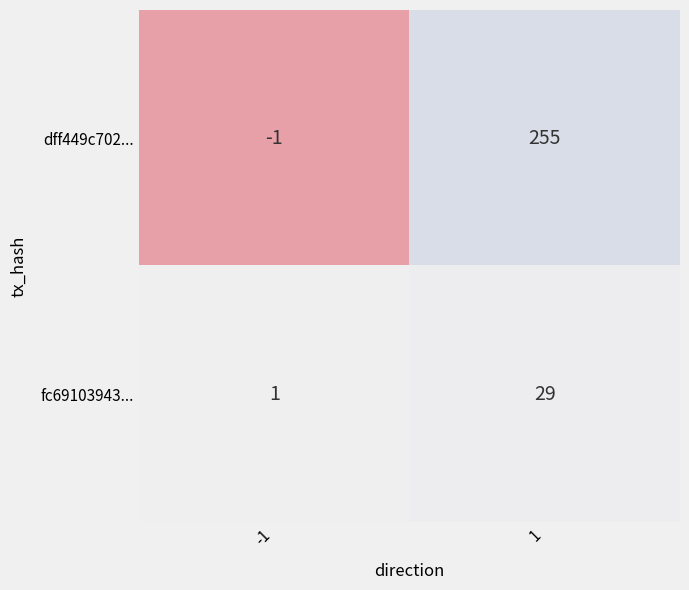

Reading right to left, list all the values displayed in this chart.

dff449c702...: 255	-1
fc69103943...: 29	1